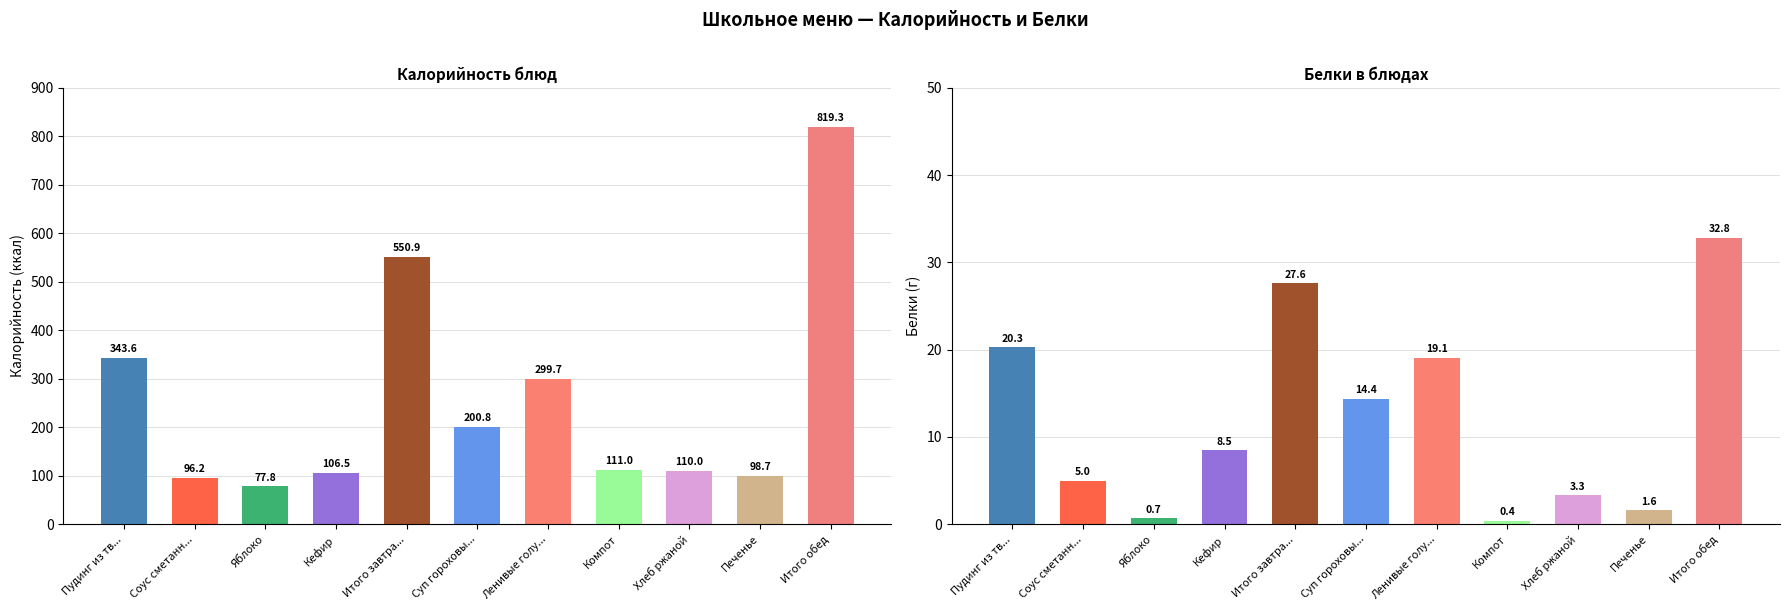

Reading left to right, extract all data points from this chart.

Калорийность: Пудинг из тв...=343.6	Соус сметанн...=96.2	Яблоко=77.8	Кефир=106.5	Итого завтра...=550.9	Суп гороховы...=200.8	Ленивые голу...=299.7	Компот=111.0	Хлеб ржаной=110.0	Печенье=98.7	Итого обед=819.3
Белки: Пудинг из тв...=20.3	Соус сметанн...=5.0	Яблоко=0.7	Кефир=8.5	Итого завтра...=27.6	Суп гороховы...=14.4	Ленивые голу...=19.1	Компот=0.4	Хлеб ржаной=3.3	Печенье=1.6	Итого обед=32.8